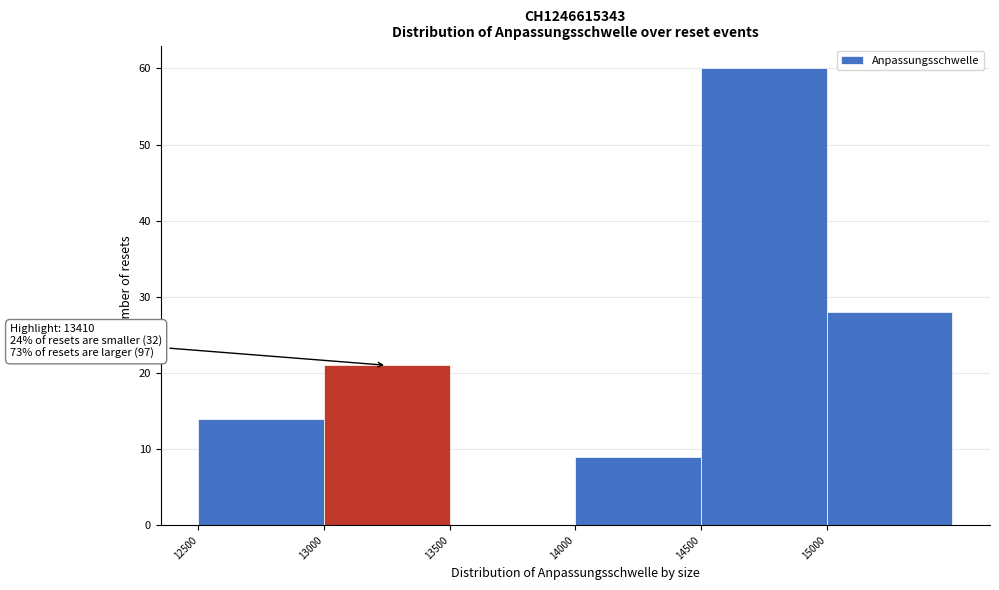

Which range on the x-axis has the tallest bar?

14500 to 15000